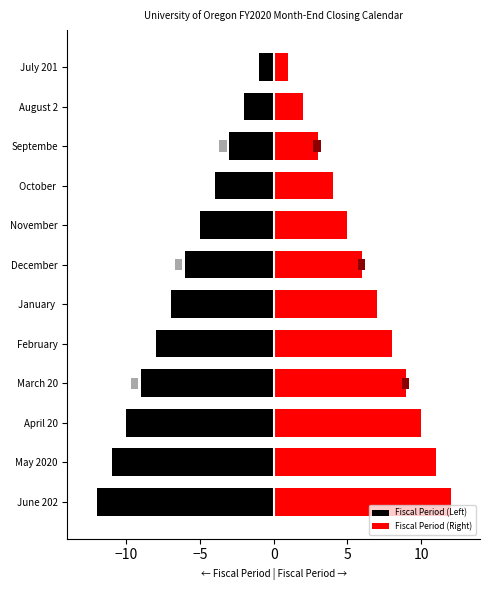

Which series changed the most between March 20 and June 202?

Fiscal Period (Left)